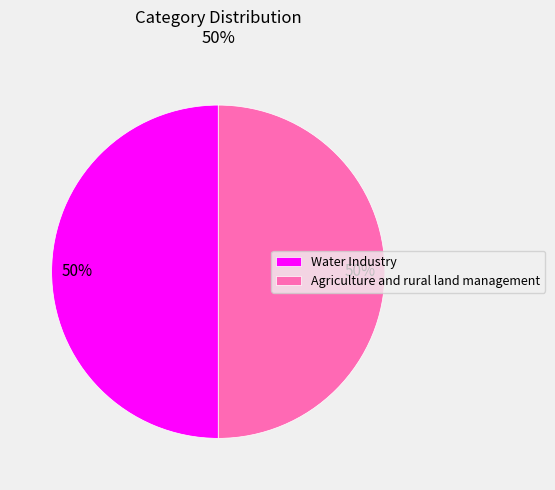

What percentage is the Agriculture and rural land management slice, to the nearest percent?

50%